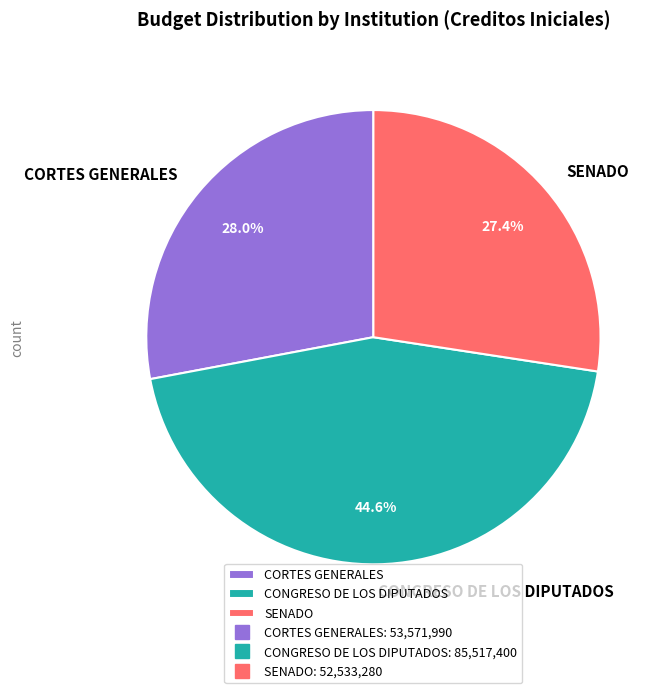

How many slices are in this pie chart?

3